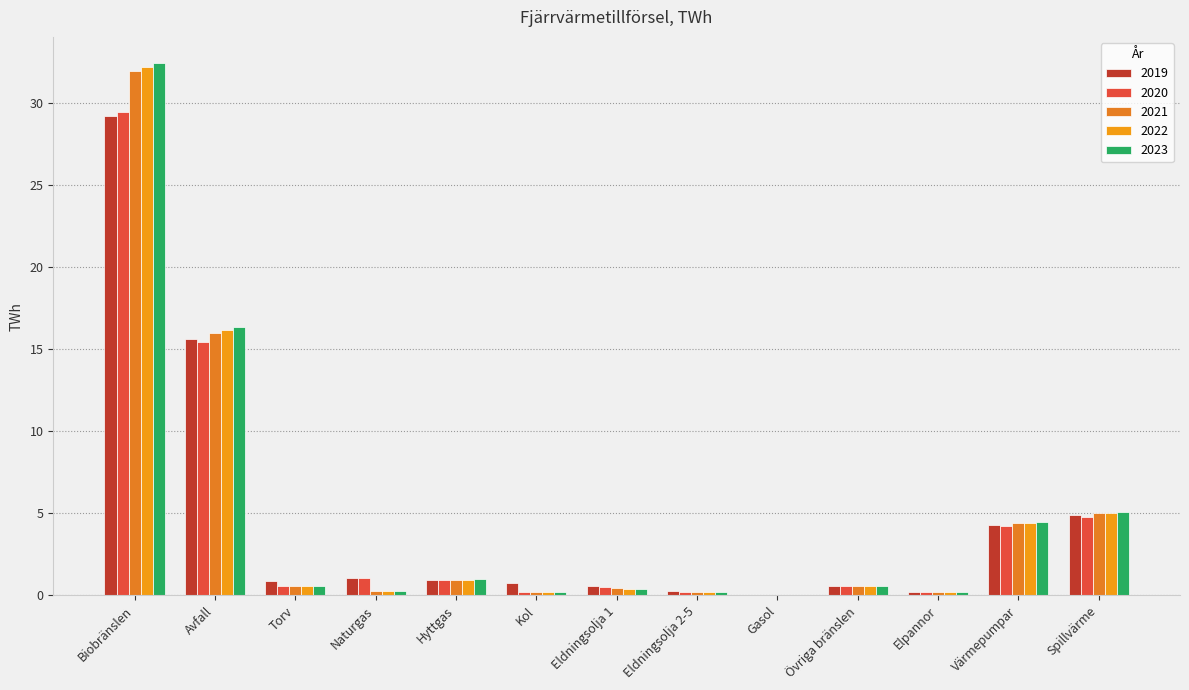

Which has a higher value, Värmepumpar or Eldningsolja 1?

Värmepumpar